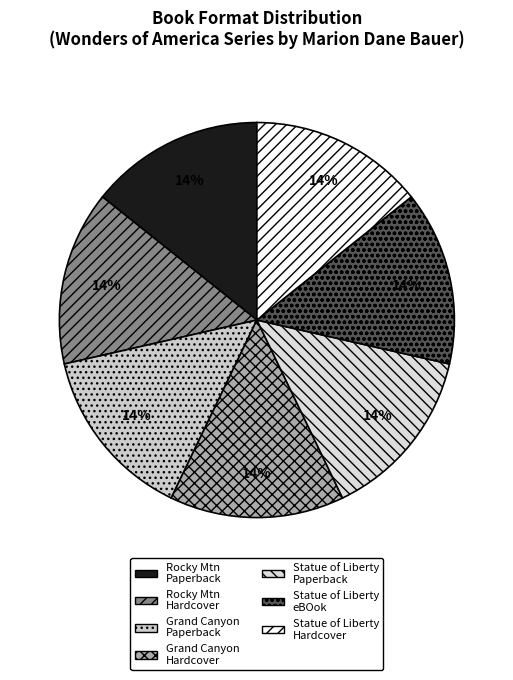

Count the number of slices in the pie.

7